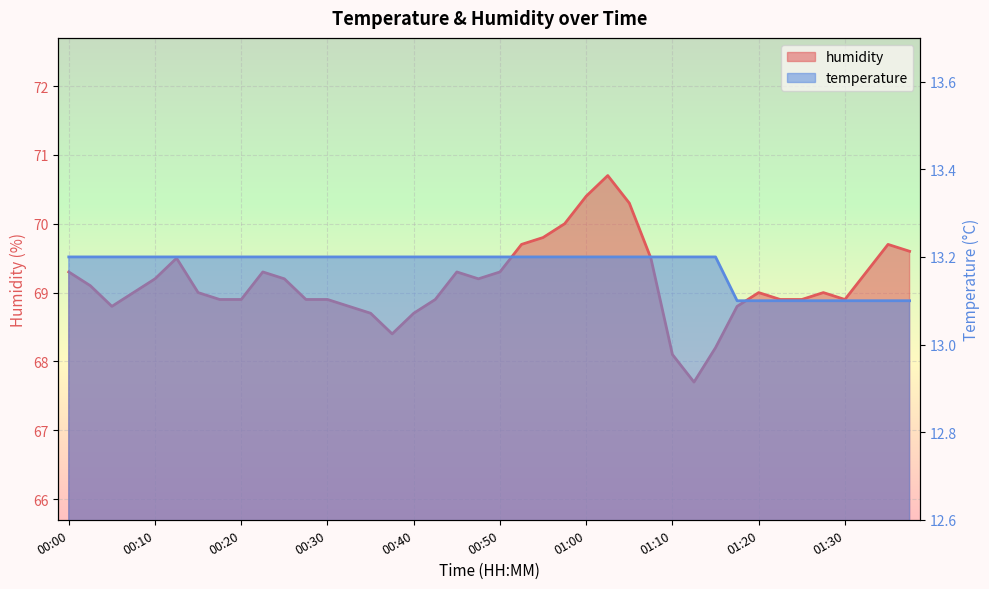

The value of humidity at 00:13 is 105.8. True or false?

False